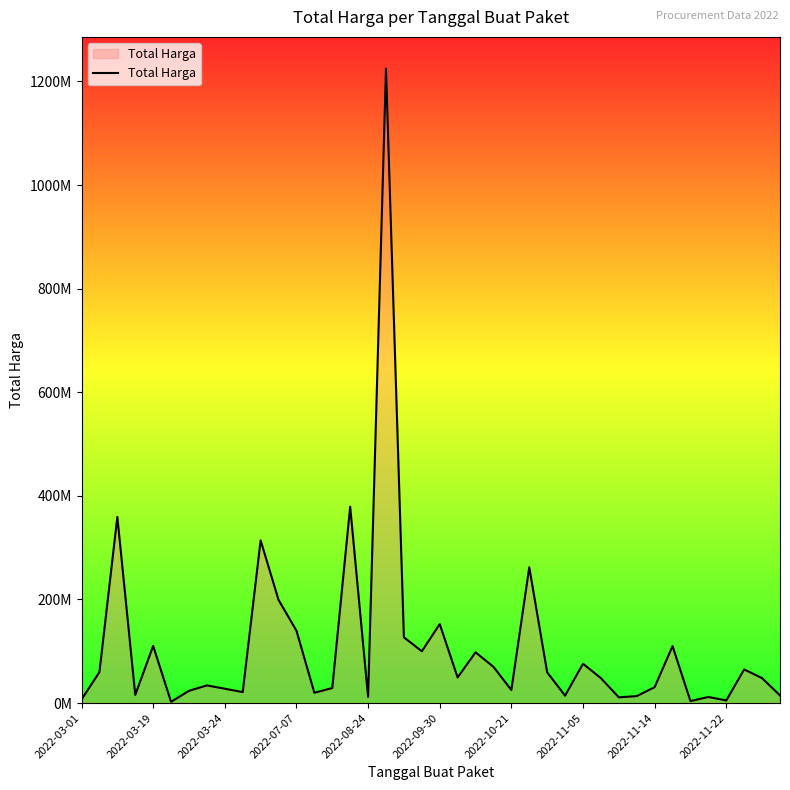

True or false: there are more than 0 points higher than both neighbors.

True